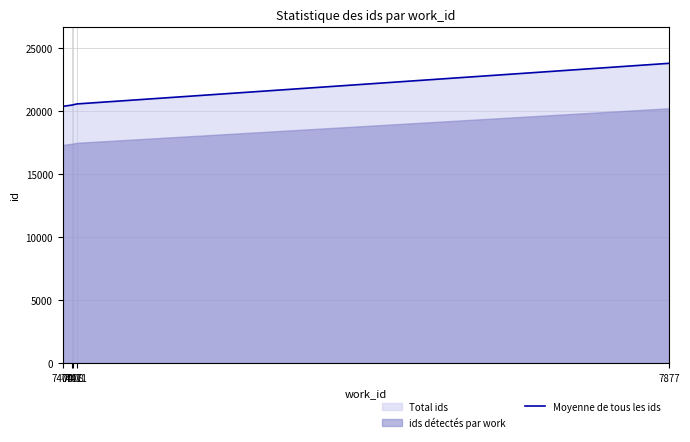

Is it true that the value at 7877 is 6584?

False